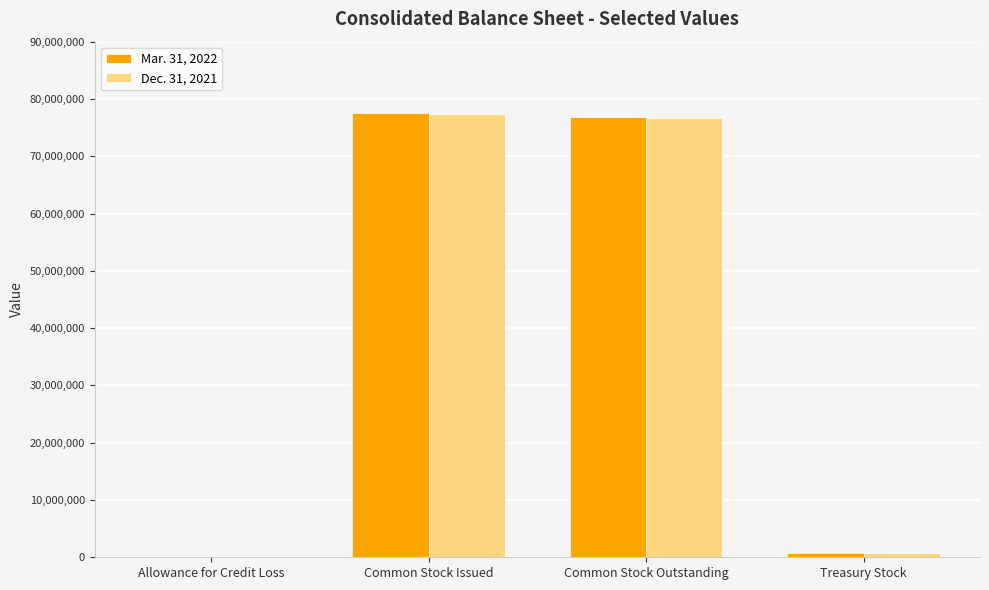

Does the chart contain stacked bars?

No